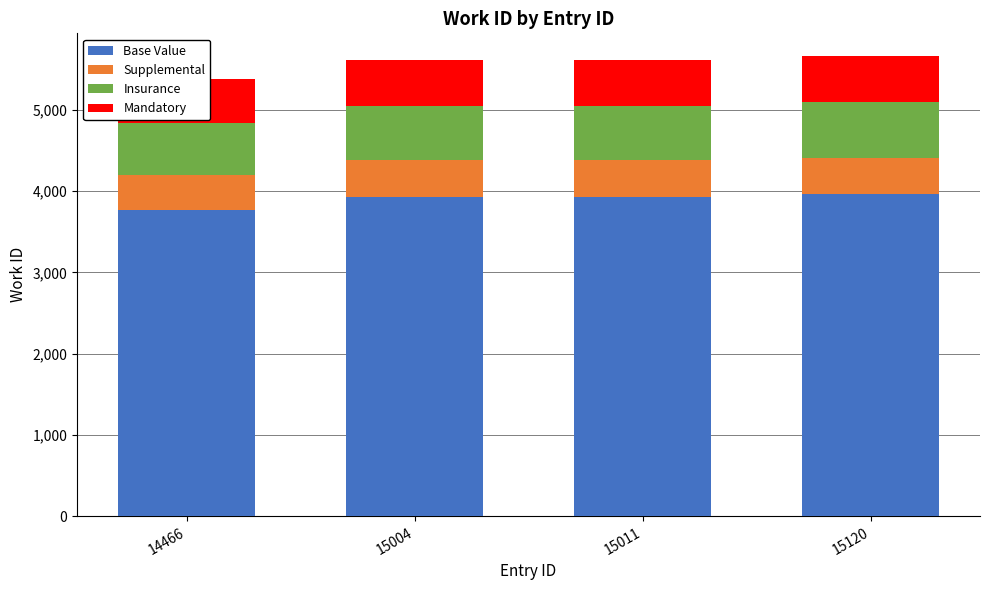

List the labels in order of Supplemental value, smallest first.

14466, 15004, 15011, 15120